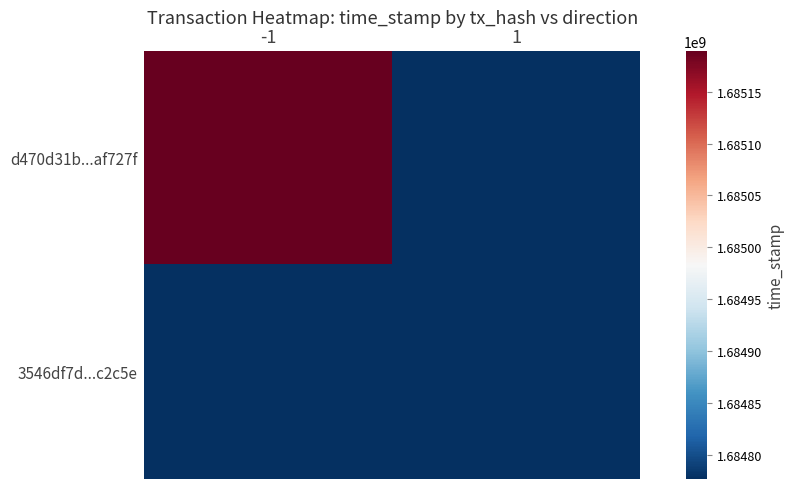

Reading left to right, list all the values displayed in this chart.

d470d31b...af727f: -1=1685189388	1=0
3546df7d...c2c5e: -1=0	1=1684776673